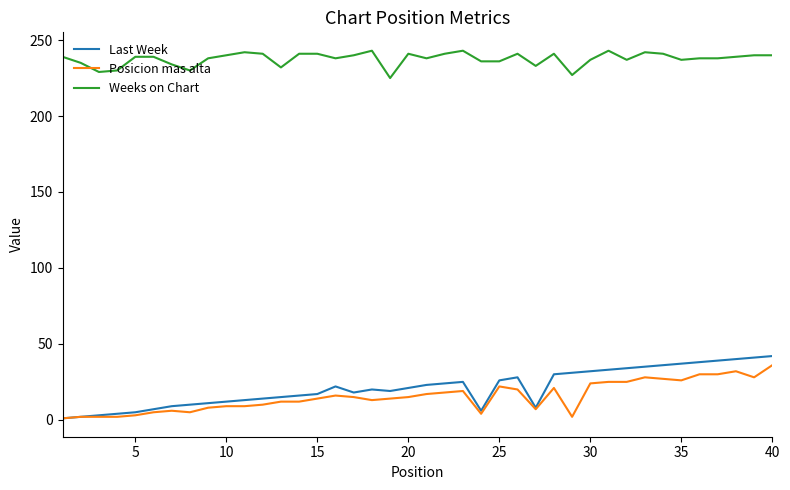

True or false: Posicion mas alta has more than 2 interior local peaks.

True